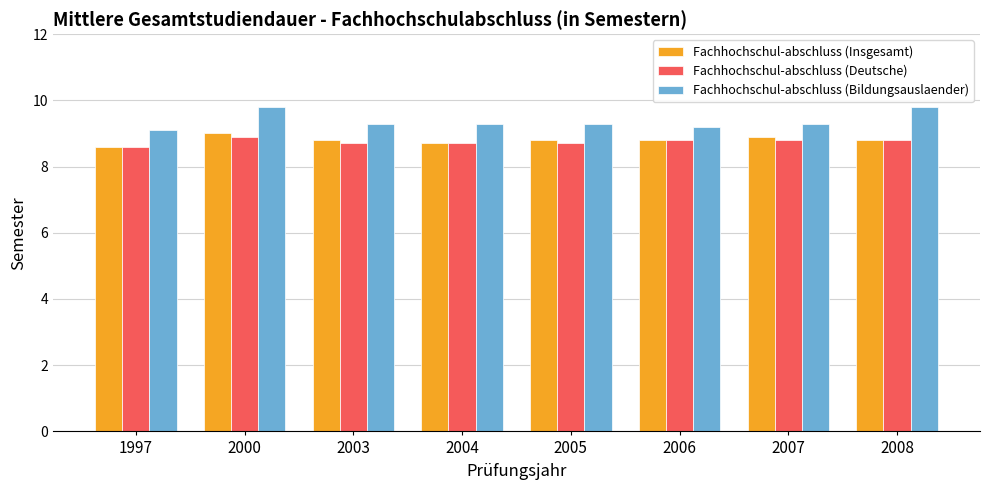

What is the greatest value displayed?

9.8